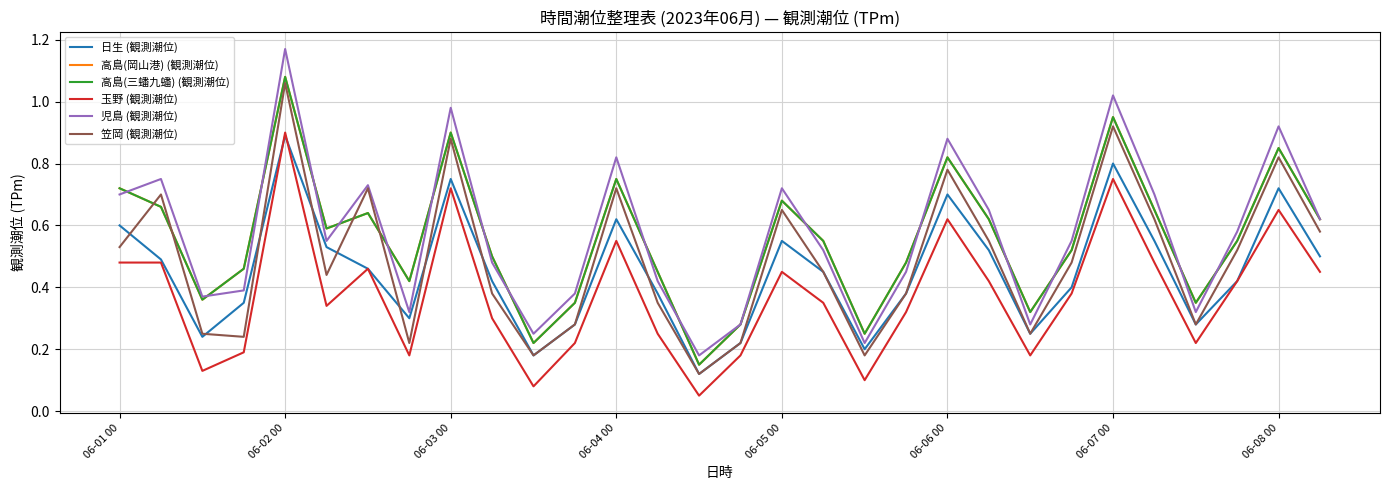

Does the chart have visible grid lines?

Yes